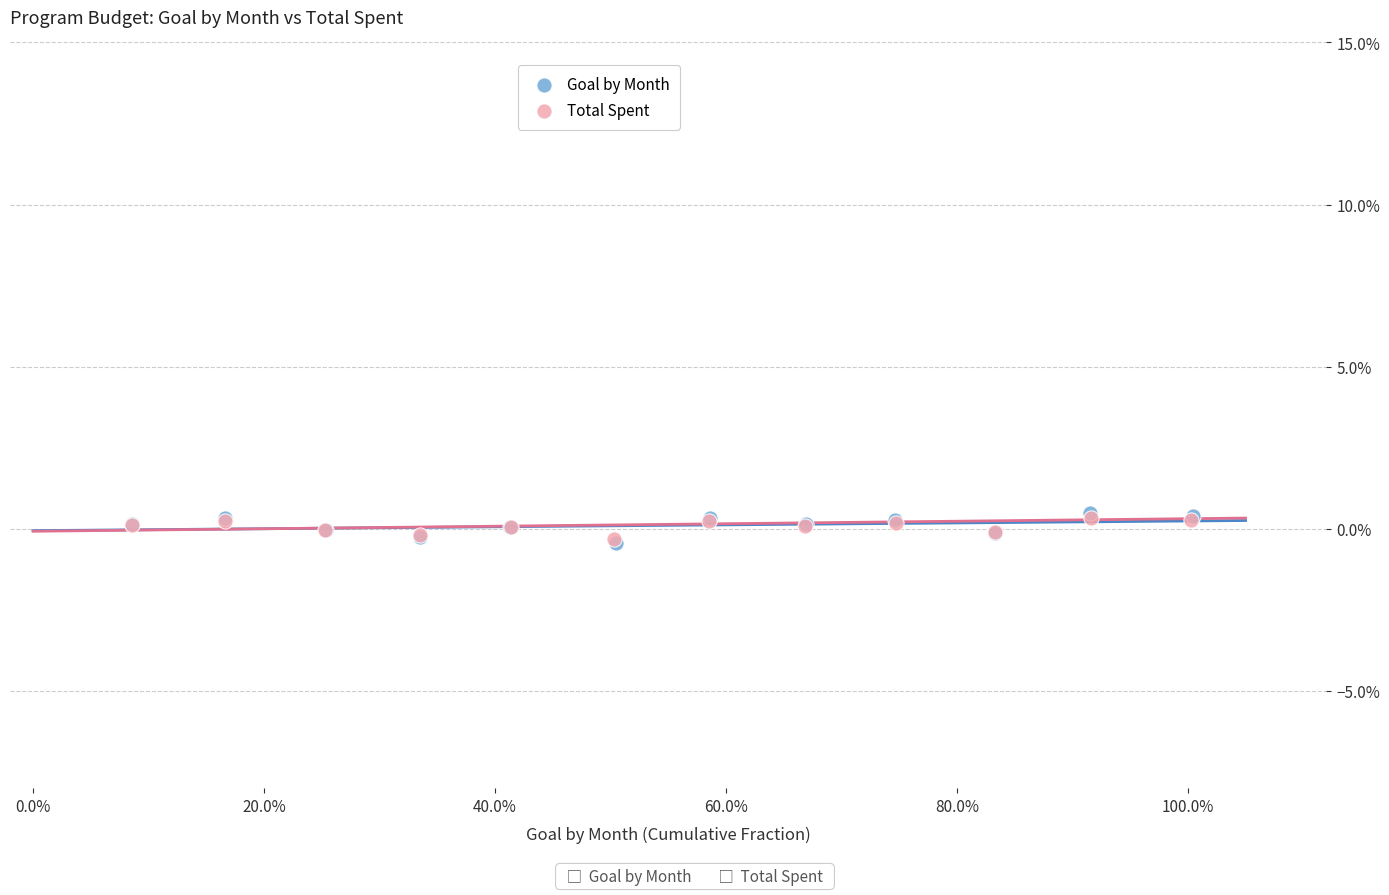

Which series has the widest spread of Y values?

Goal by Month